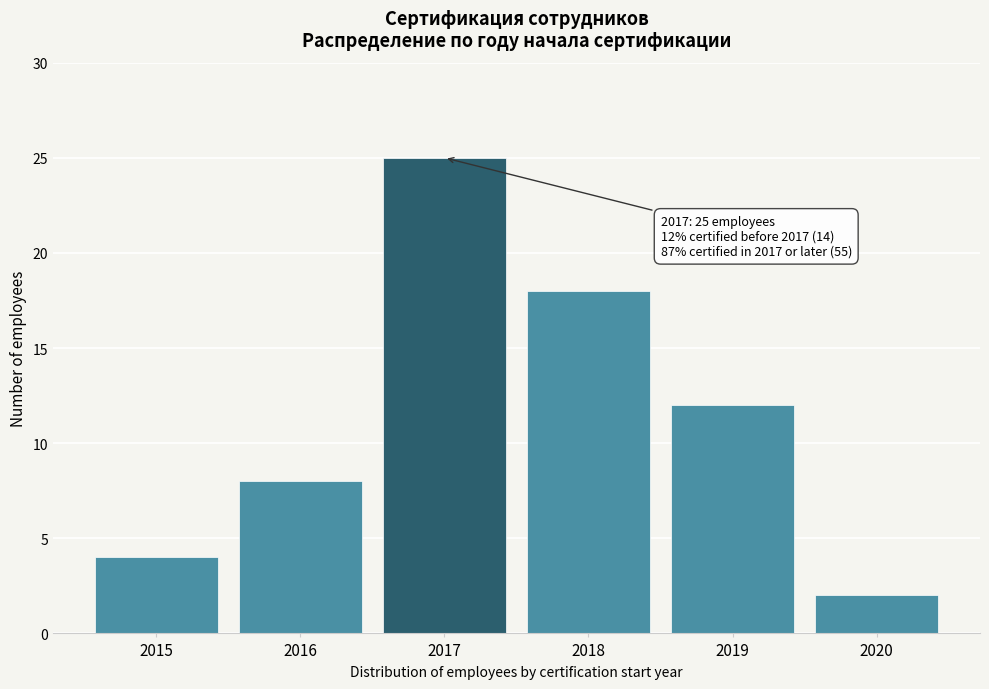

Reading left to right, list all the values displayed in this chart.

2015=4	2016=8	2017=25	2018=18	2019=12	2020=2